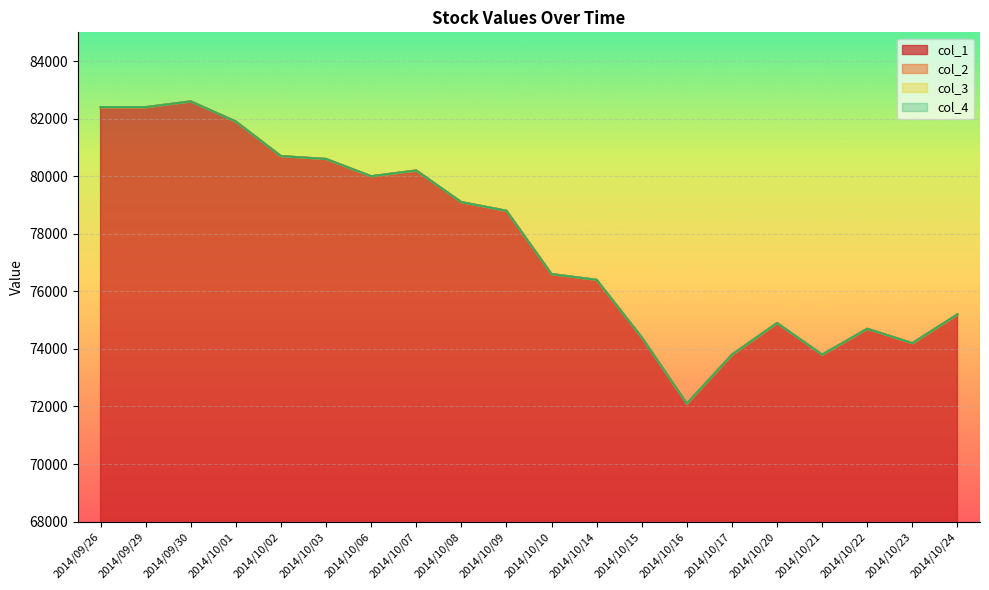

Is it true that col_2 equals 36752 at 2014/10/07?

False